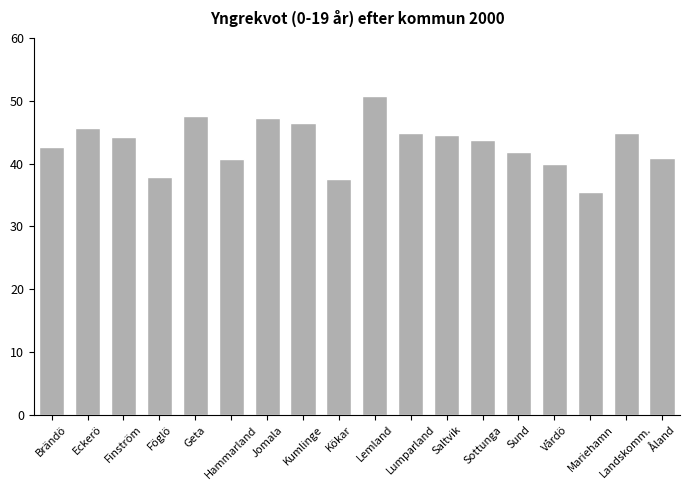

What is the difference between the second highest and minimum values?

12.2